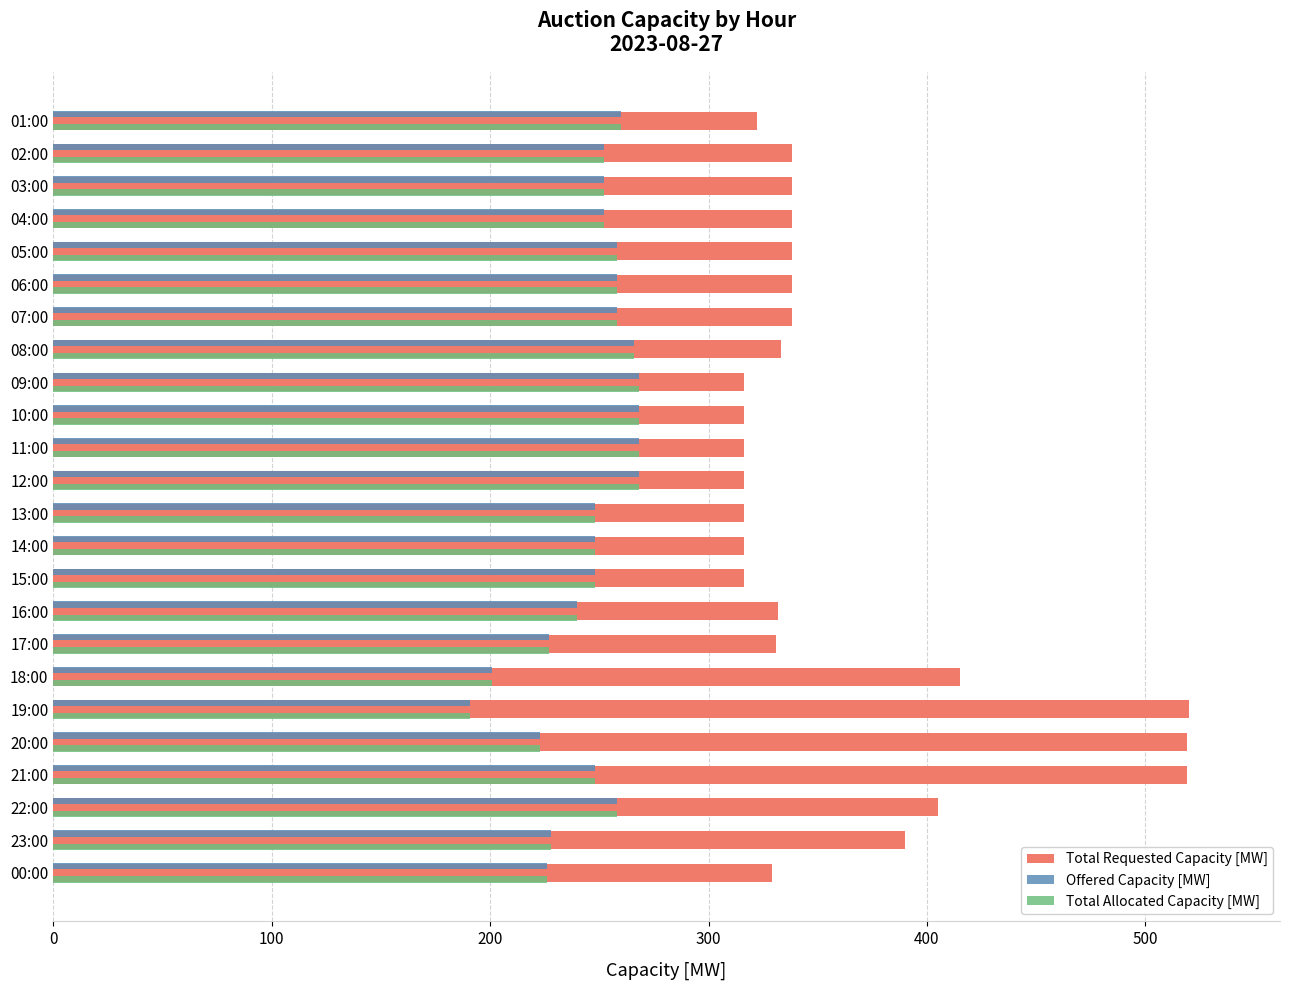

Which series has the largest range (max minus min)?

Total Requested Capacity [MW]